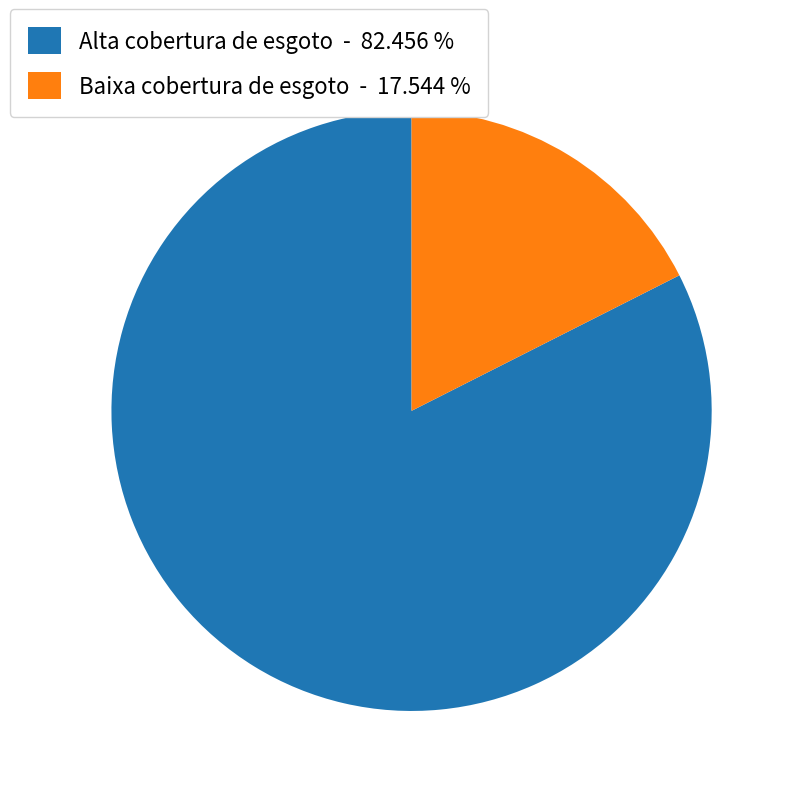

Is the sum of Alta cobertura de esgoto - 82.456 % and Baixa cobertura de esgoto - 17.544 % greater than half?

Yes